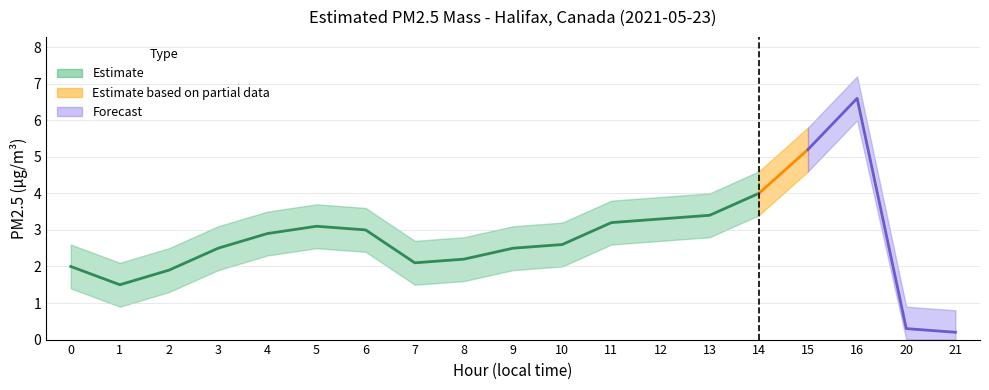

Where does the lower_bound series first go above 2?

4